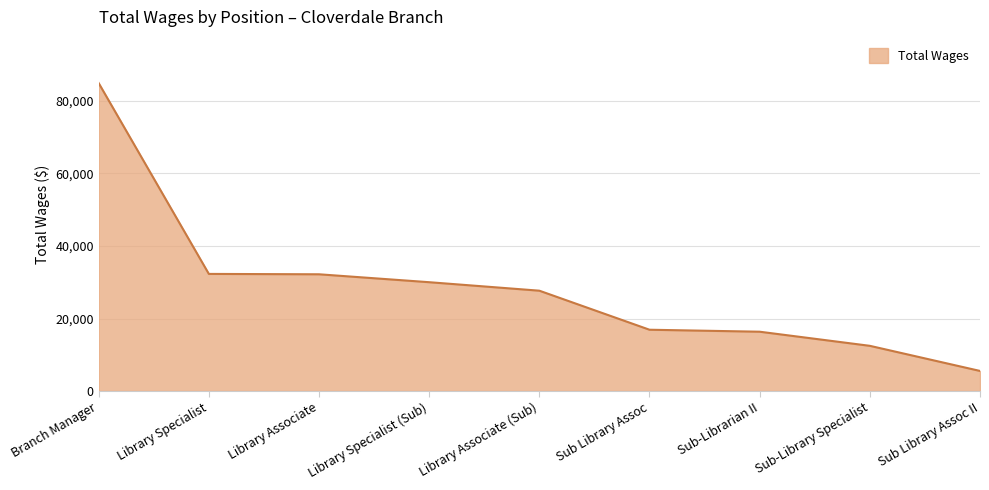

What is the average value?

28709